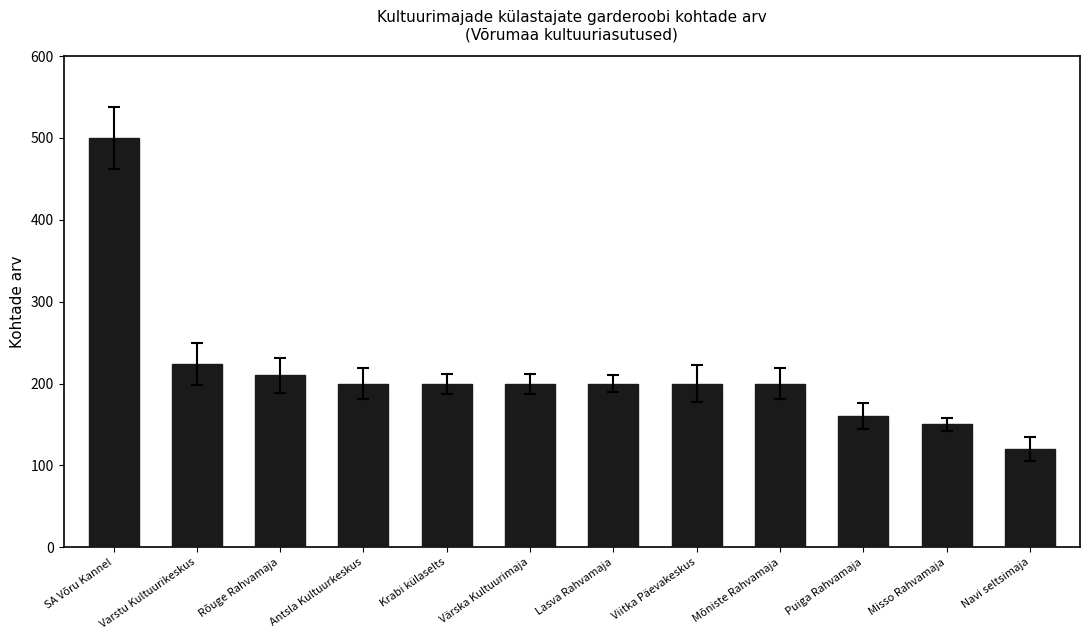

What is the change in value from SA Võru Kannel to Misso Rahvamaja?

-350